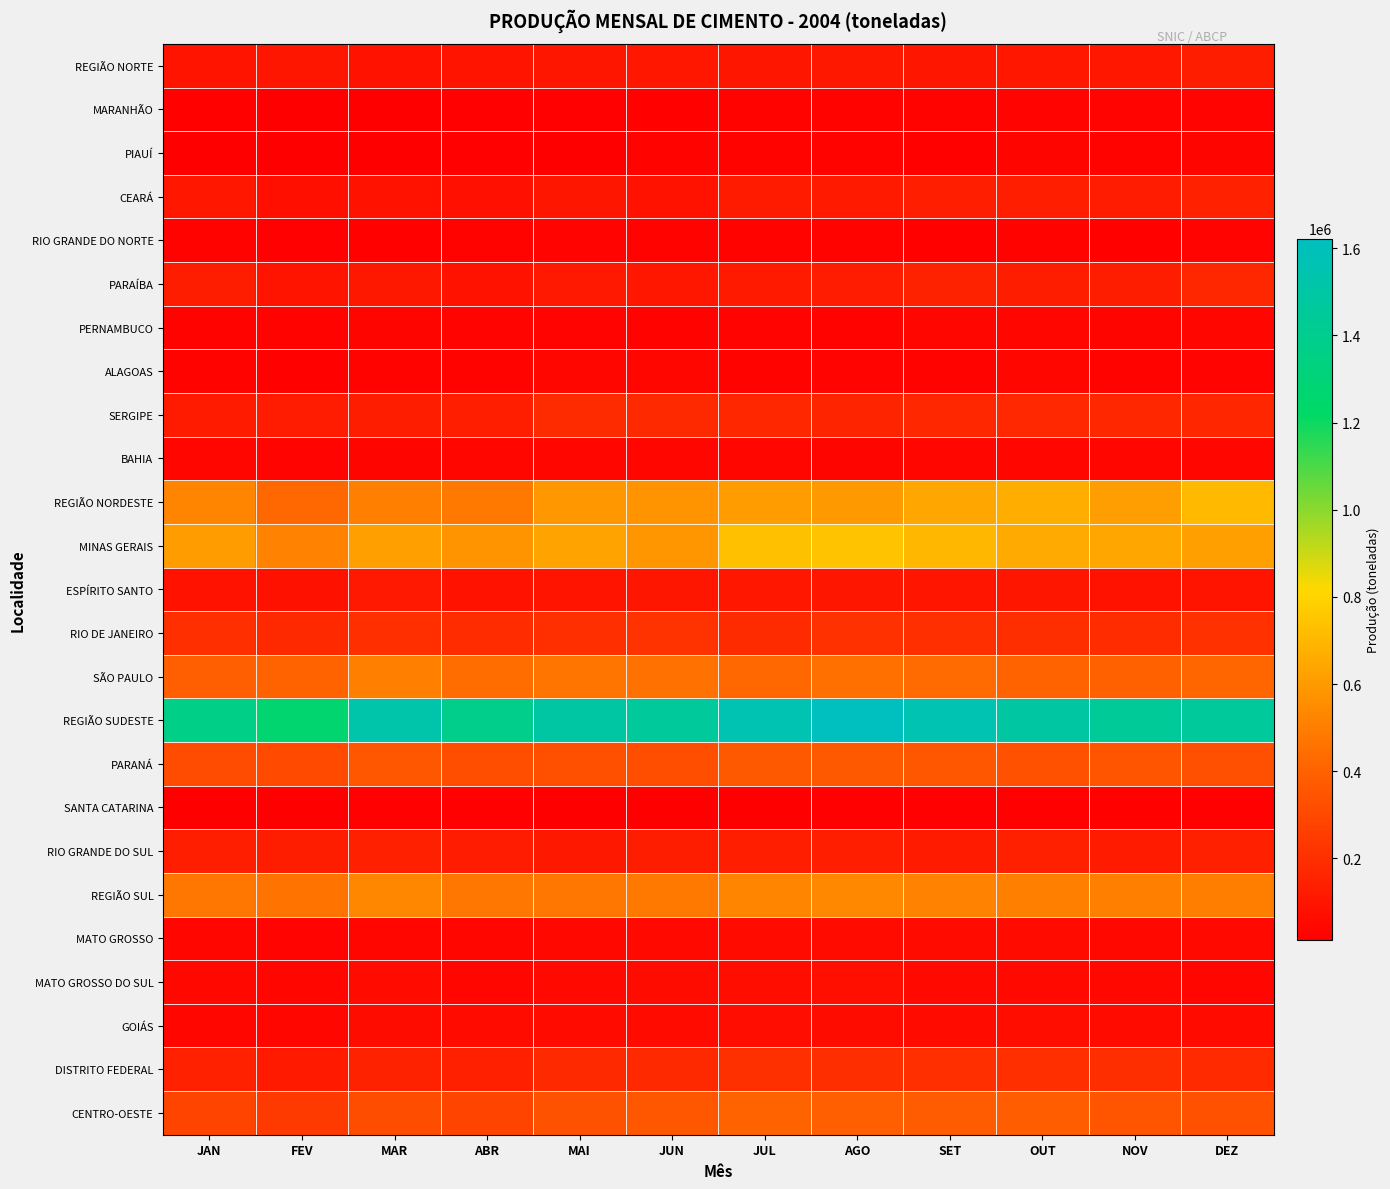

What is the total value across all series at SET?

6150580